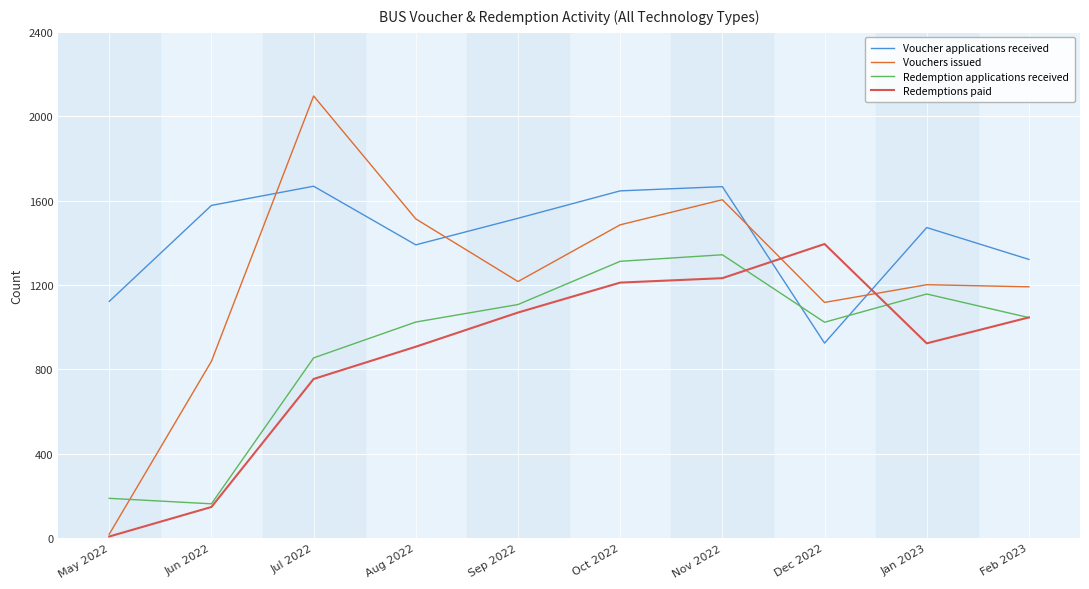

What is the difference between the maximum and second lowest values in the Redemptions paid series?

1247